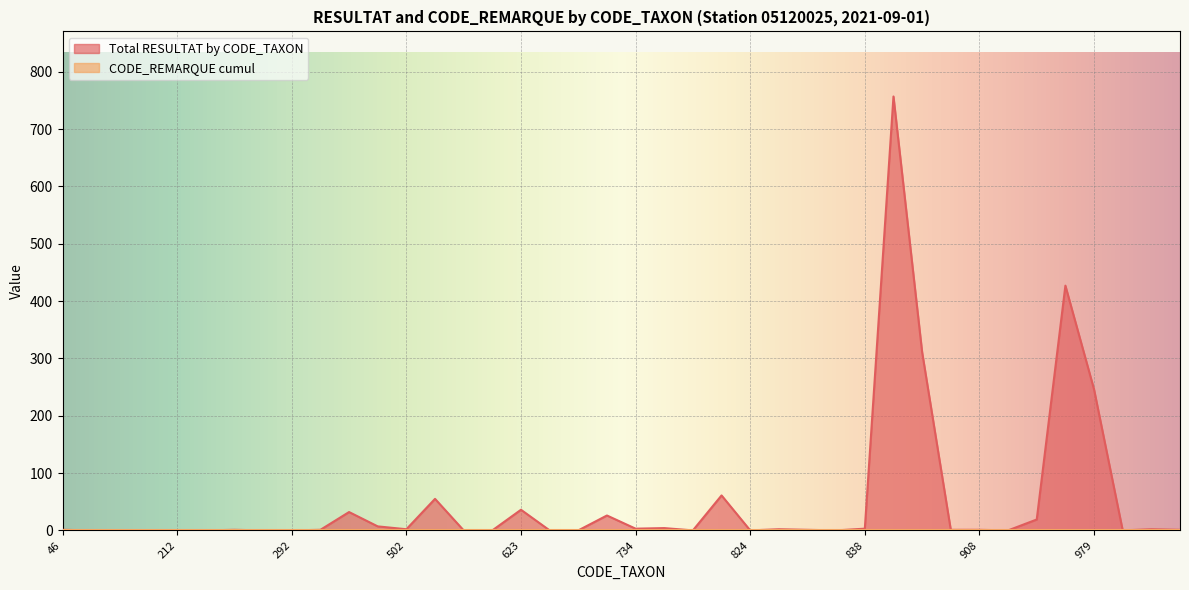

List the labels in order of value, largest first.

887, 973, 888, 979, 807, 618, 623, 321, 650, 933, 457, 793, 734, 838, 502, 831, 1042, 46, 231, 312, 836, 906, 908, 1051, 183, 189, 191, 212, 222, 288, 292, 619, 622, 634, 636, 801, 824, 837, 928, 1029